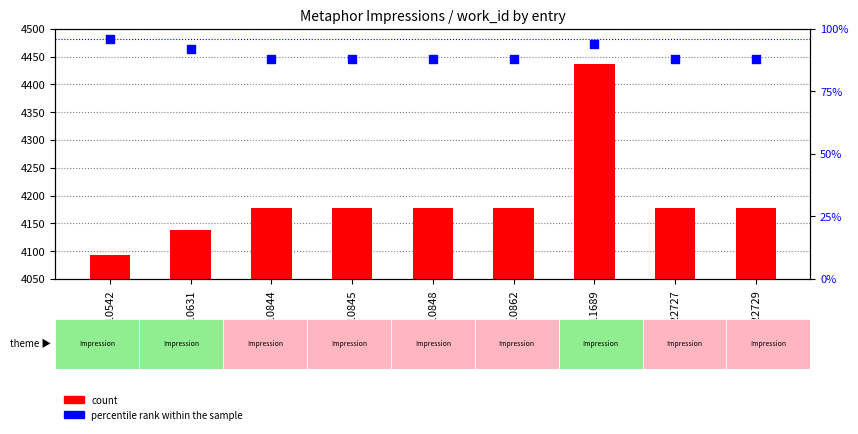

Which series has the largest total across all categories?

count